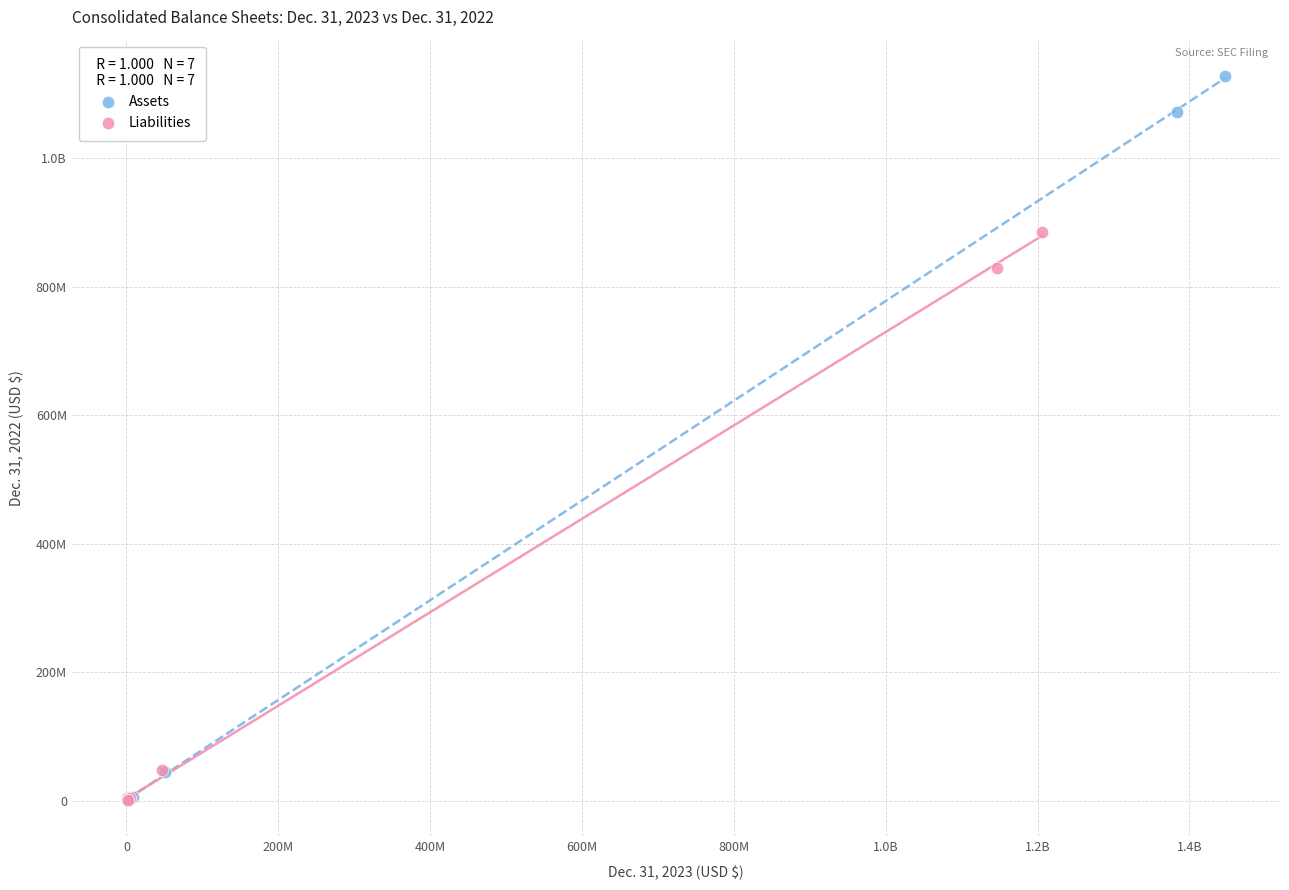

What are all the series names shown in the legend?

Assets, Liabilities